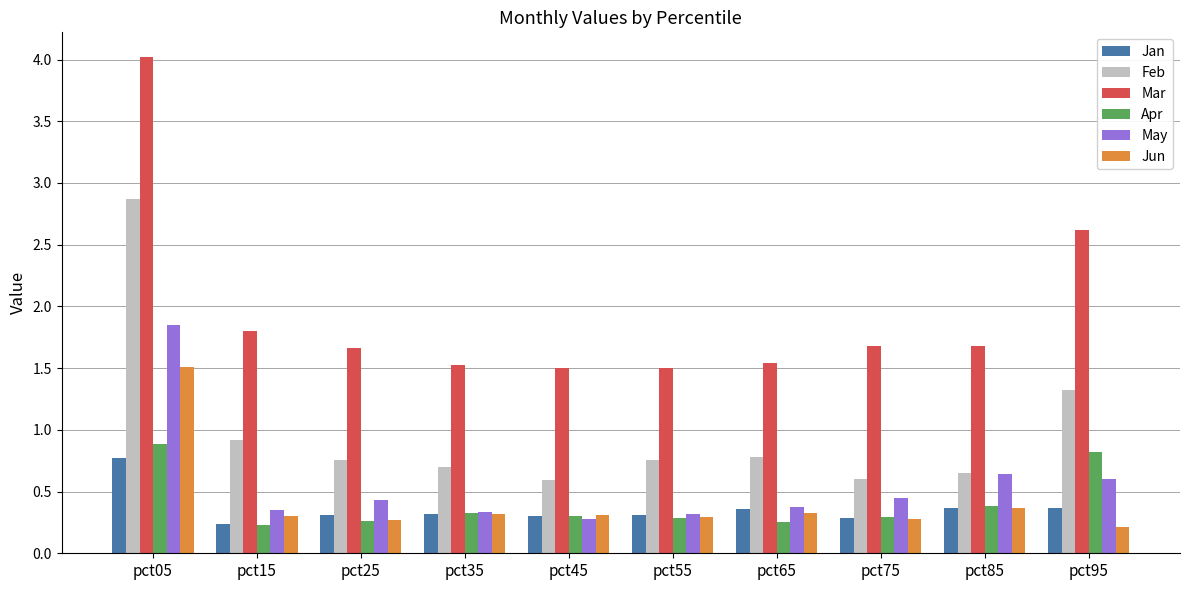

What is the value of the Jun bar at the 1st from the left?

1.5